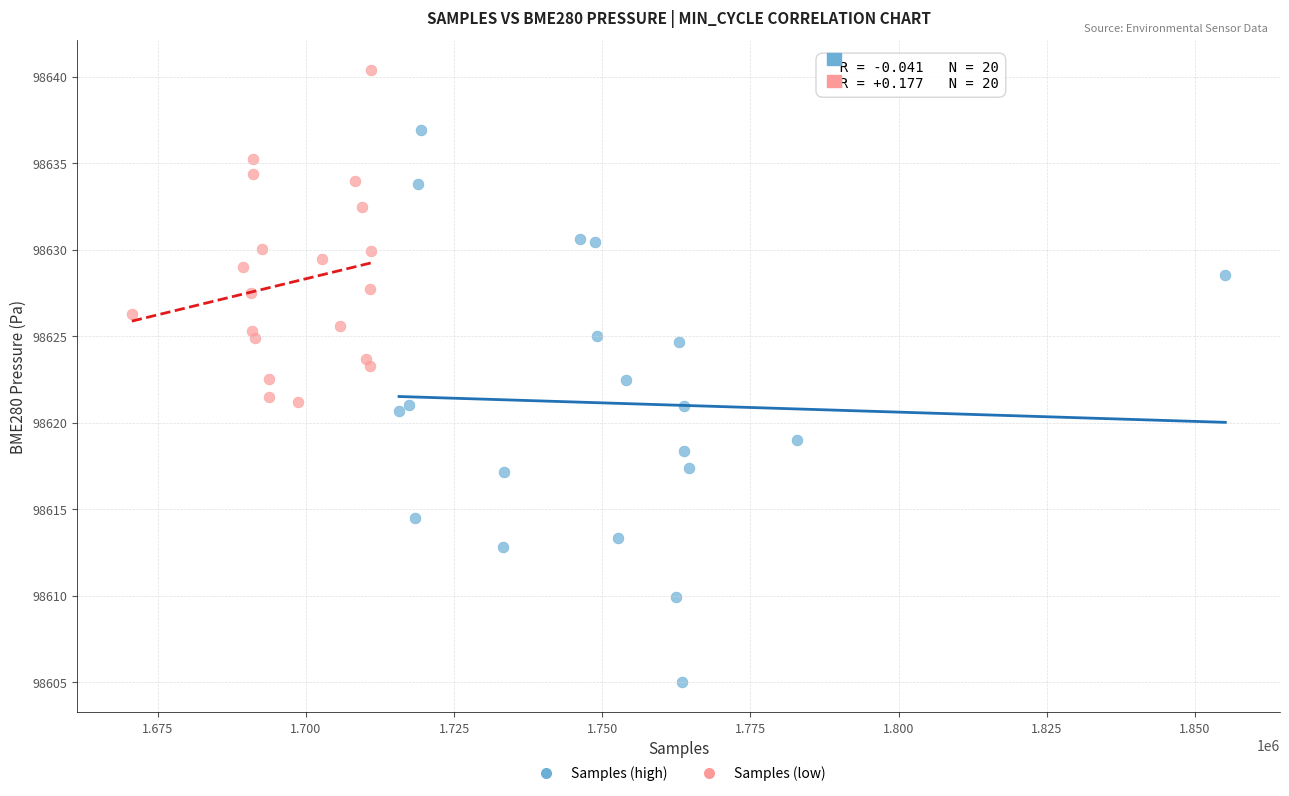

Which series reaches the minimum Y coordinate?

Samples (high)